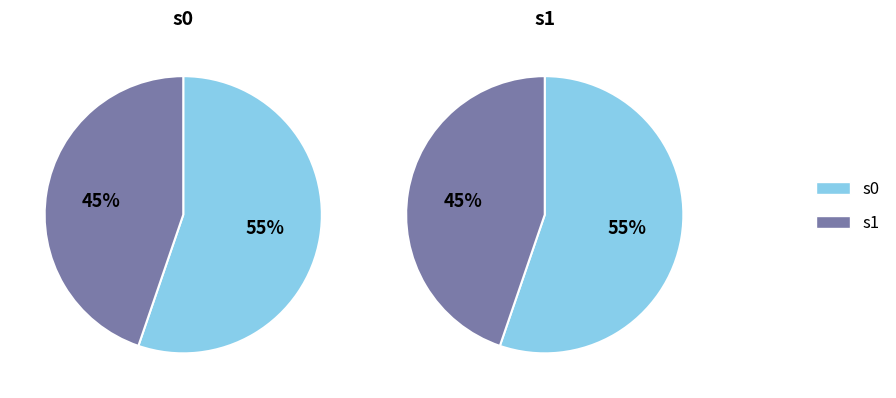

Is it true that s1 is 33% of the pie?

False